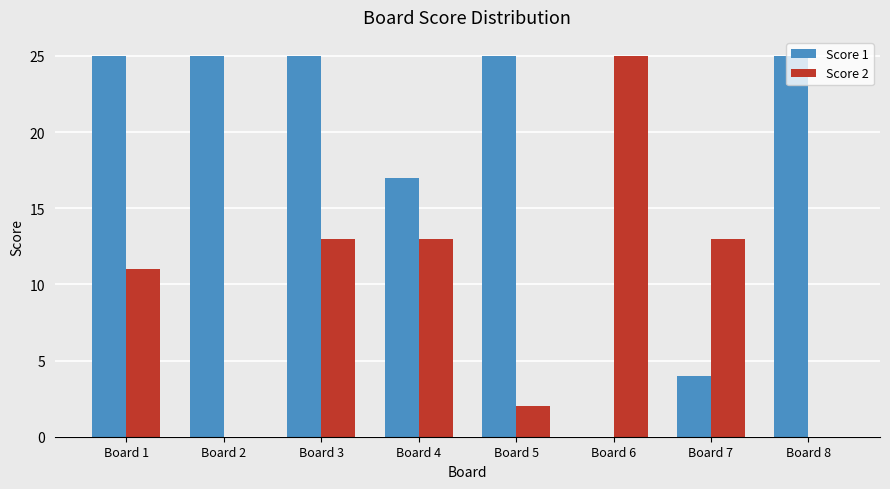

What is the approximate value of Score 1 at Board 3?

25